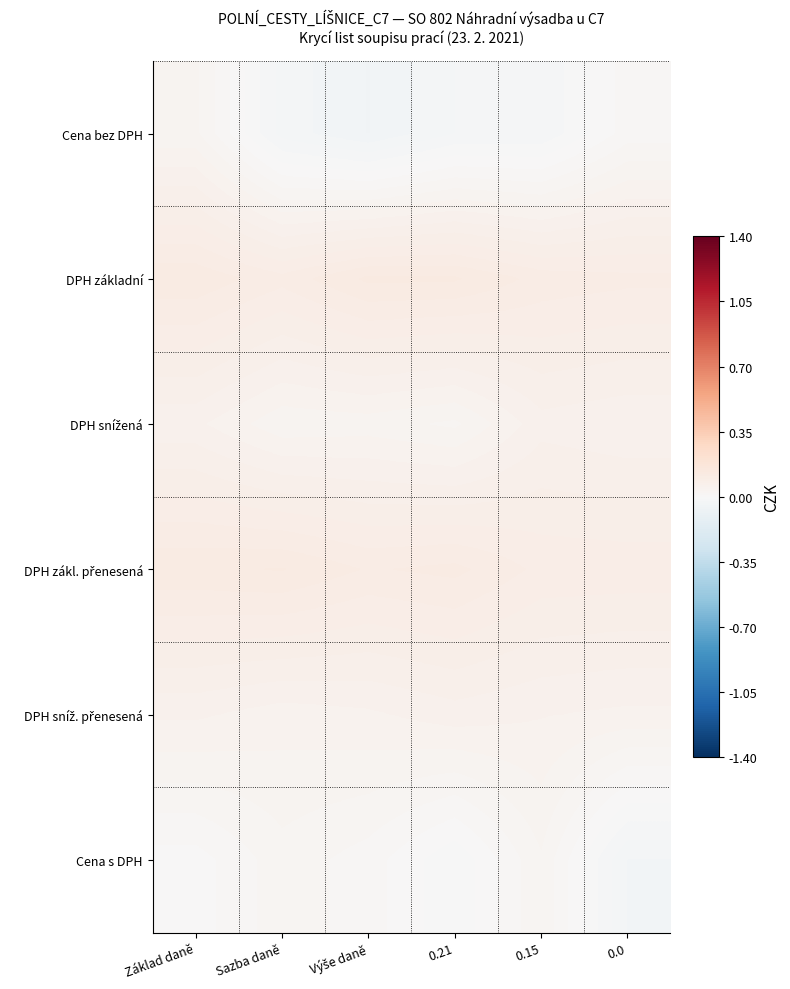

List the series in order of their peak value, lowest first.

Cena s DPH, Cena bez DPH, DPH sníž. přenesená, DPH snížená, DPH zákl. přenesená, DPH základní